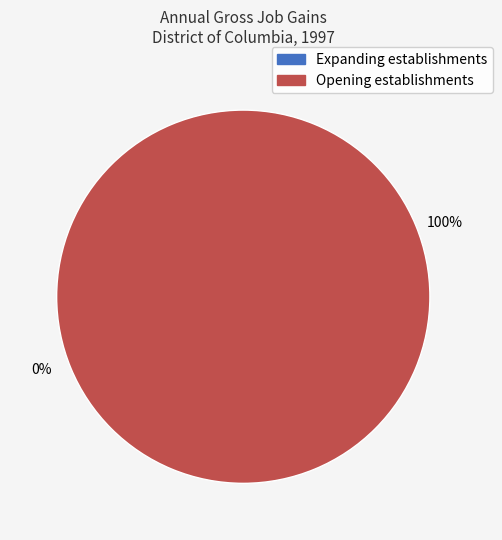

Does Opening establishments account for over 50% of the chart?

Yes